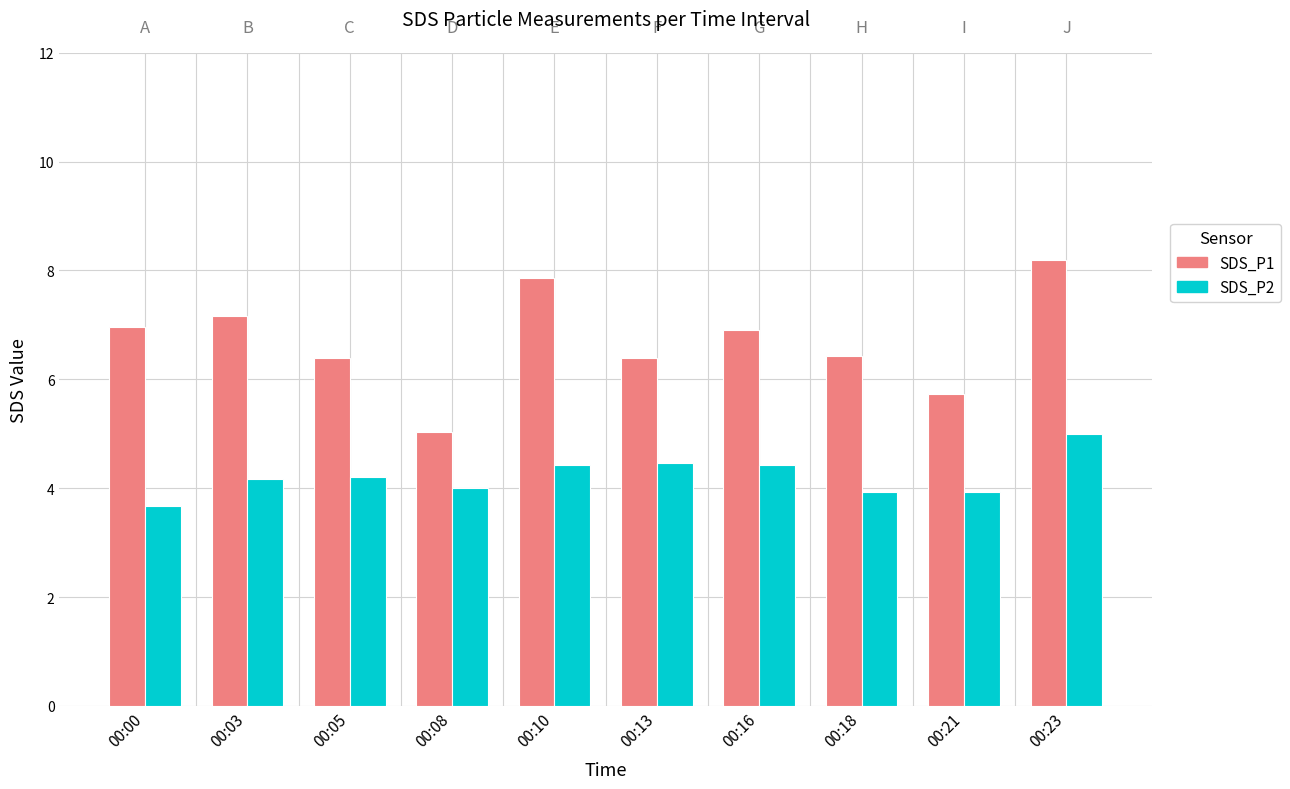

How many data points in SDS_P1 are less than 6?

2